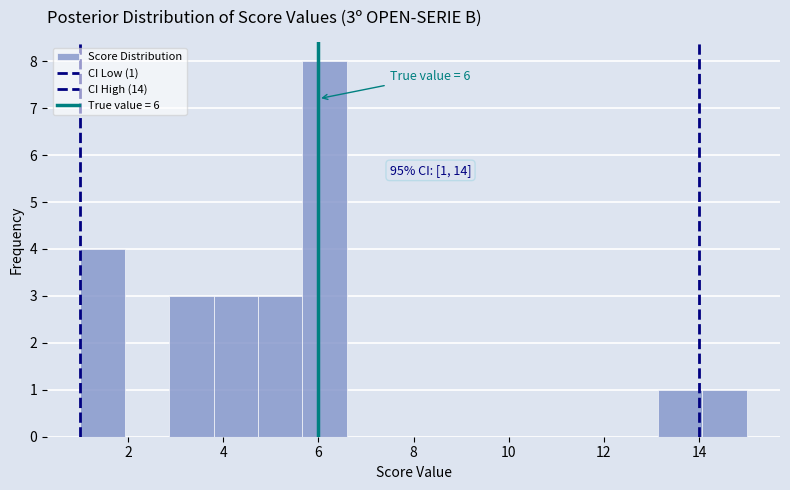

Over which range of the x-axis is the bar tallest?

5.6 to 6.6